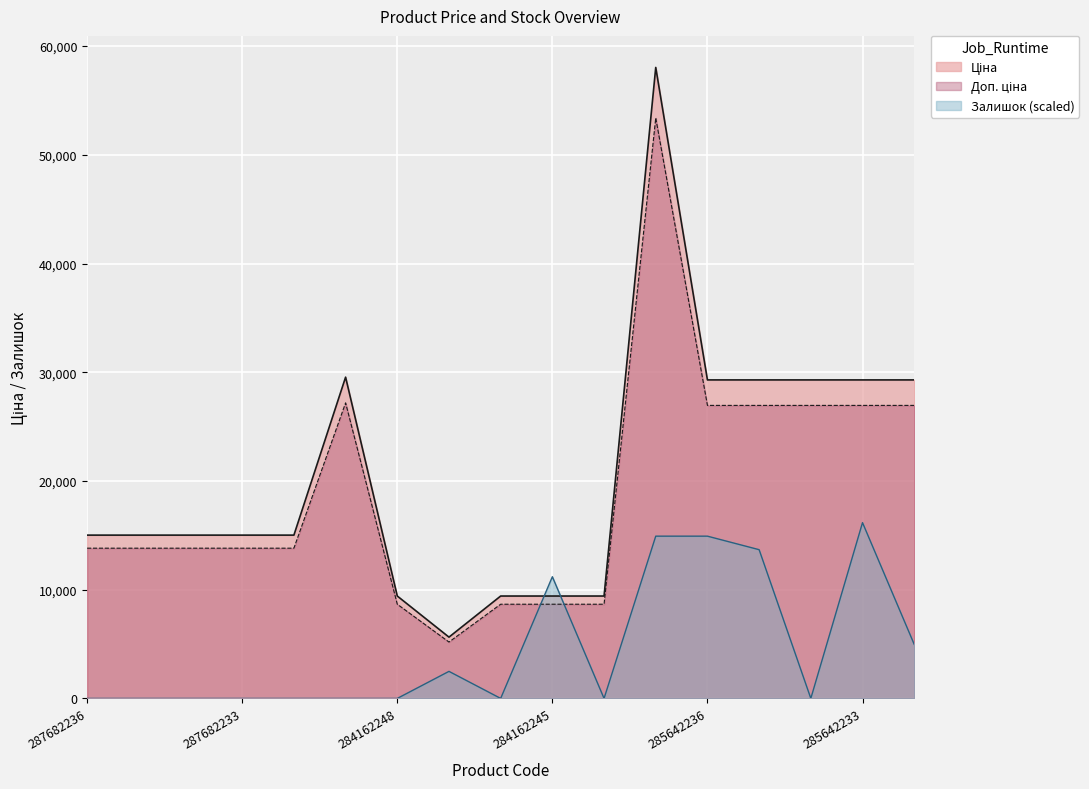

Count the number of categories in the chart.

17